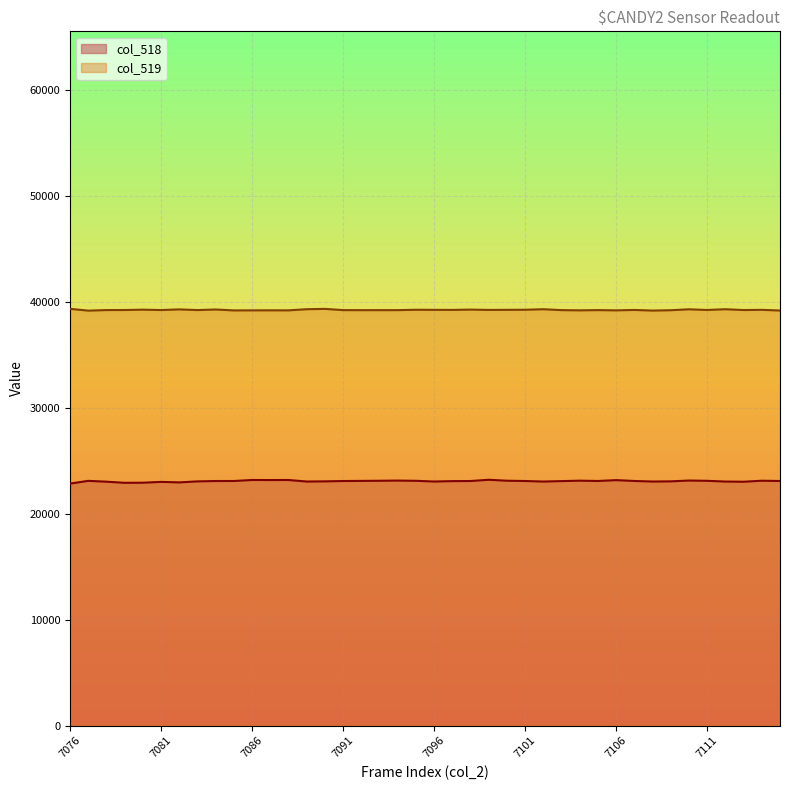

At which label does col_518 reach its minimum?

7076